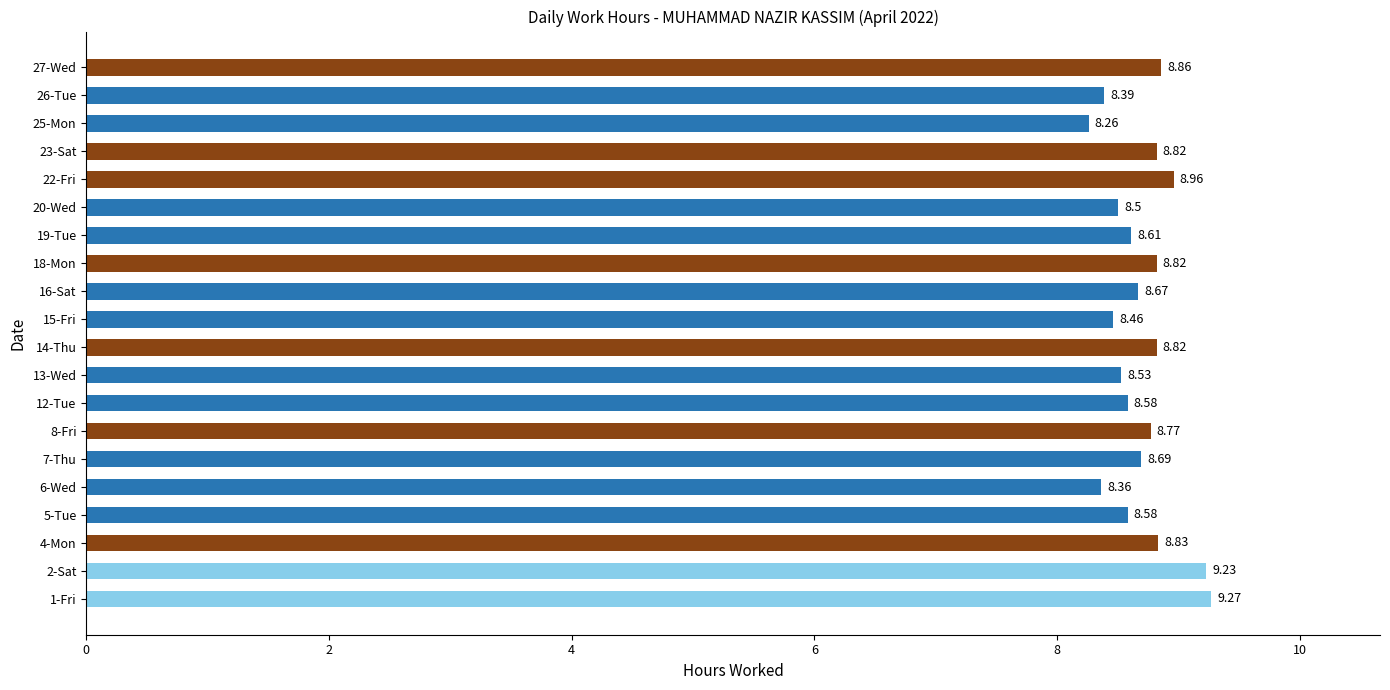

What is the ratio of the value at 12-Tue to the value at 19-Tue?

1.0